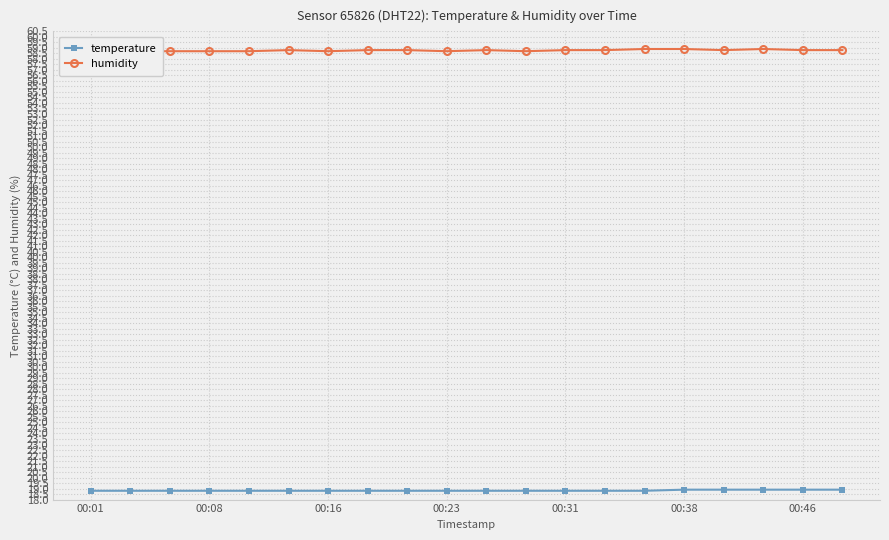

What is the maximum value for temperature?

18.9